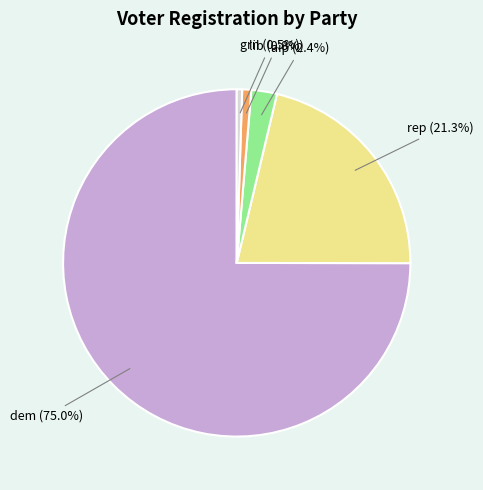

Count the number of slices in the pie.

5